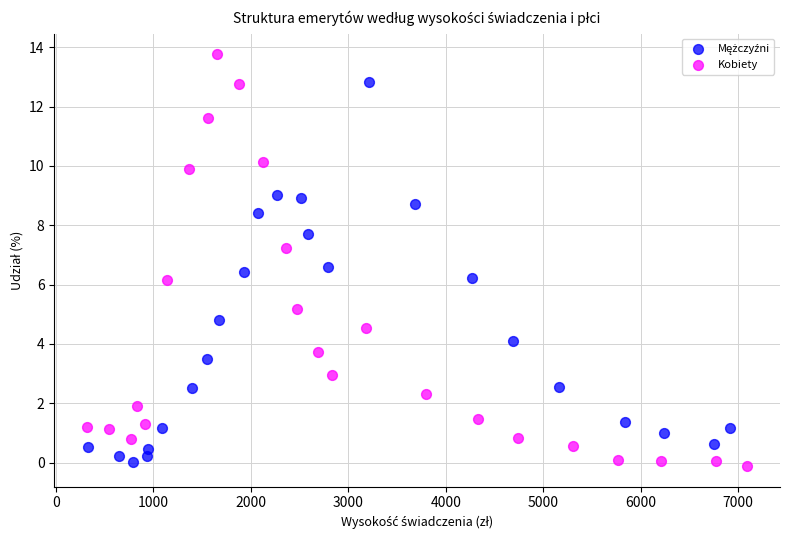

Which series reaches the maximum Y coordinate?

Kobiety